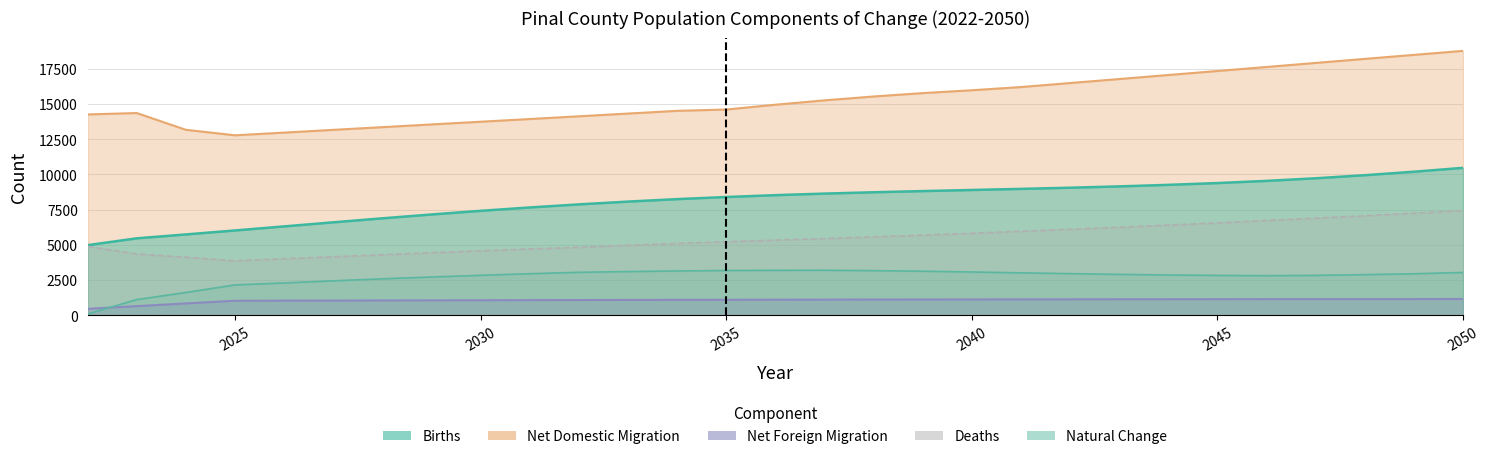

How many data points in Births are above 8523?

15